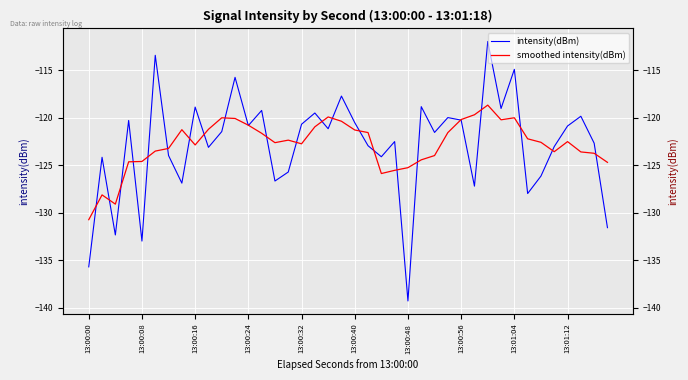

What is the minimum value for smoothed intensity(dBm)?

-130.7